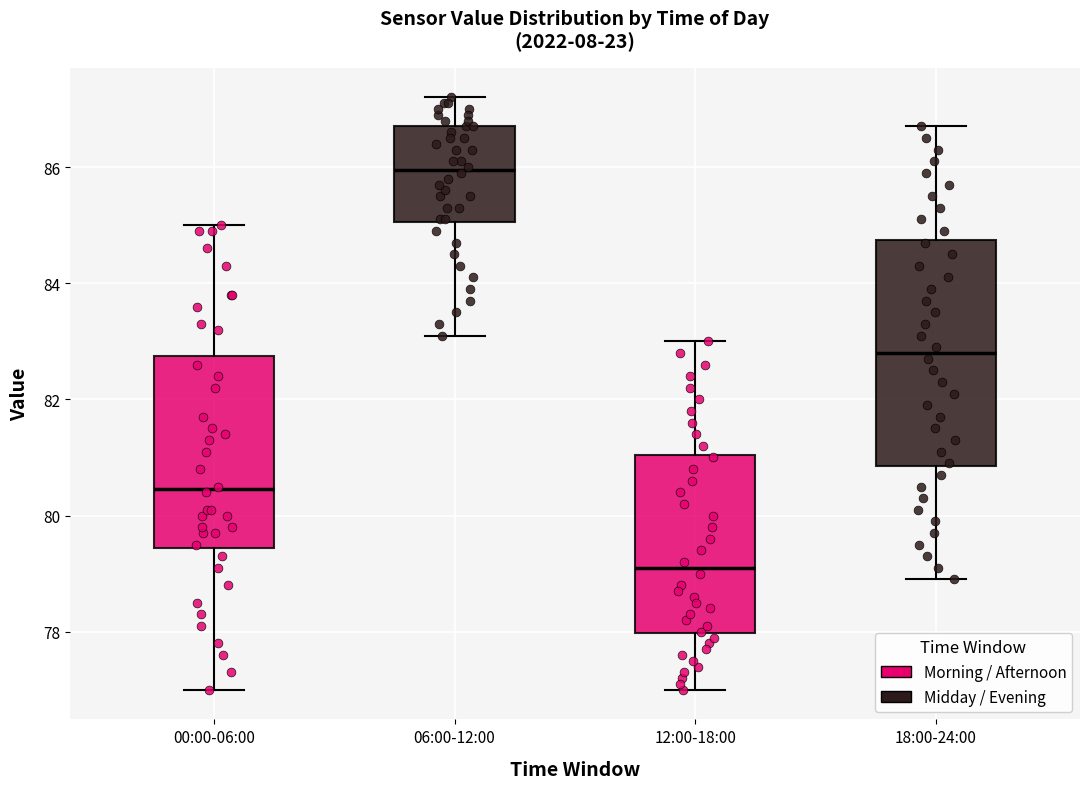

Reading left to right, transcribe this box plot: for each box, give where its median line is, the range the box spans, and where its two whiskers end, as read against the y-axis. The values are not printed on the chart, so give them approximately, as read against the axis.

00:00-06:00: median 80.4, box 79.4 to 82.8, whiskers 77.0 to 85.0
06:00-12:00: median 86.0, box 85.0 to 86.8, whiskers 83.2 to 87.2
12:00-18:00: median 79.2, box 78.0 to 81.0, whiskers 77.0 to 83.0
18:00-24:00: median 82.8, box 80.8 to 84.8, whiskers 79.0 to 86.8